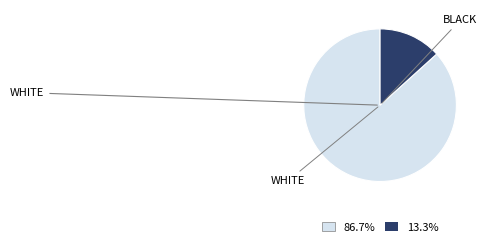

Count the number of slices in the pie.

2